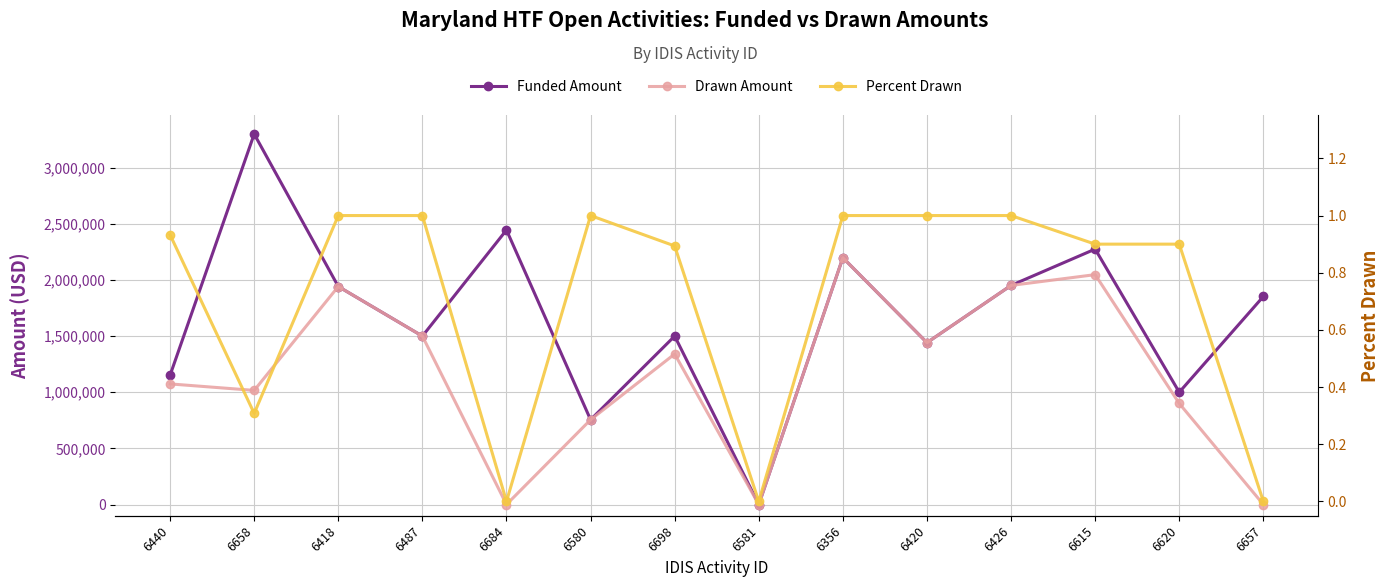

At how many categories does at least one series exceed 946937?

12